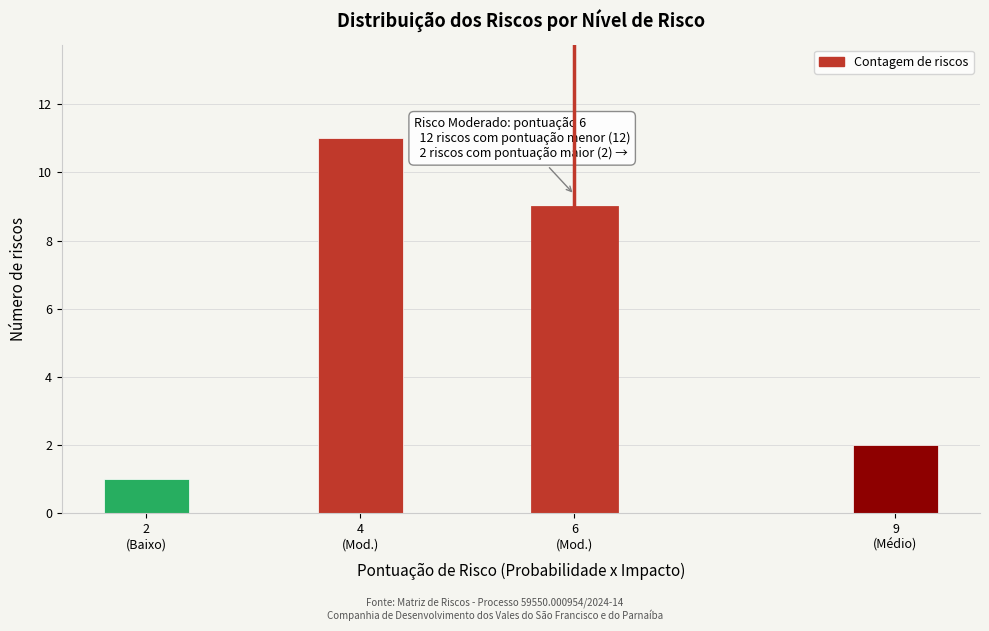

Reading right to left, list all the values displayed in this chart.

2	9	11	1